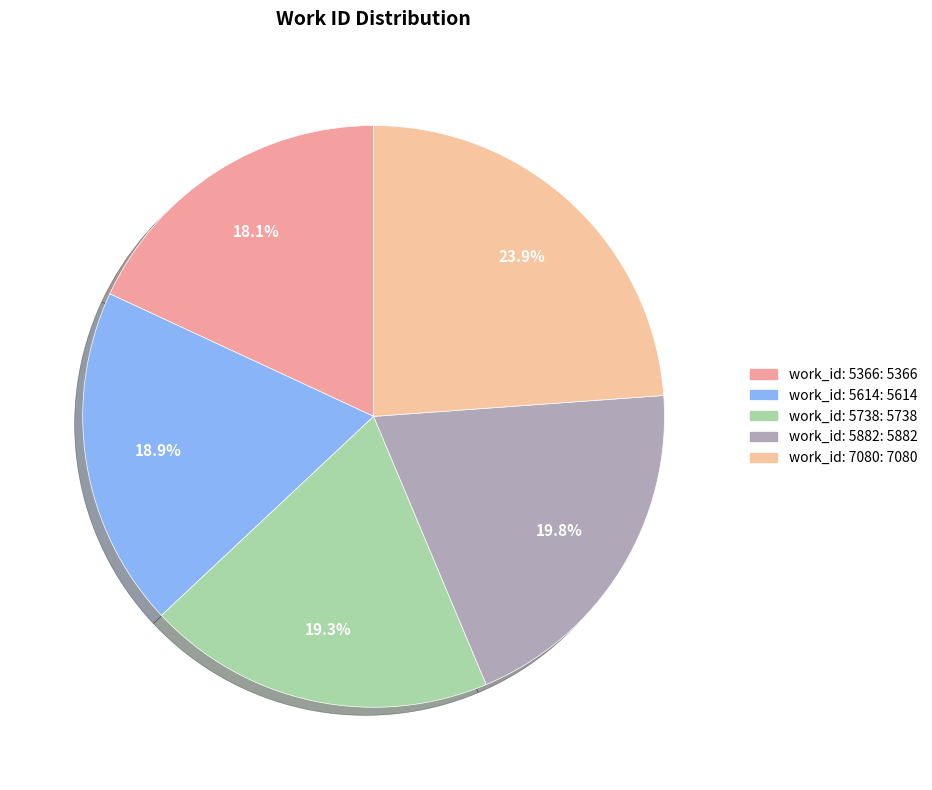

To the nearest percent, what percentage of the pie is work_id: 5614?

19%